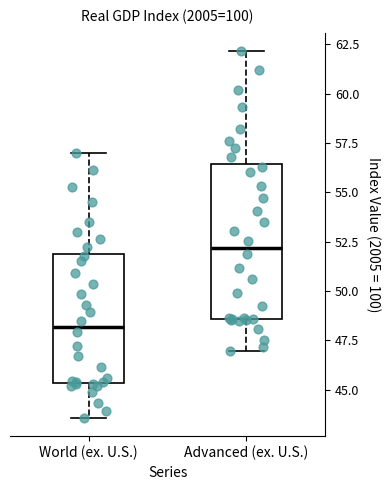

Reading left to right, transcribe this box plot: for each box, give where its median line is, the range the box spans, and where its two whiskers end, as read against the y-axis. The values are not printed on the chart, so give them approximately, as read against the axis.

World (ex. U.S.): median 48.0, box 45.5 to 52.0, whiskers 43.5 to 57.0
Advanced (ex. U.S.): median 52.0, box 48.5 to 56.5, whiskers 47.0 to 62.0